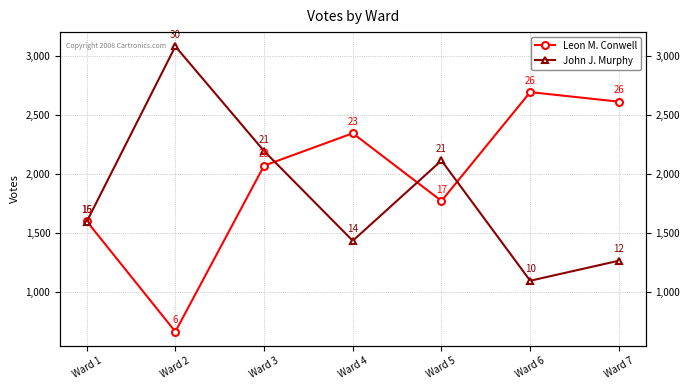

Does the chart display data point markers on the line(s)?

Yes